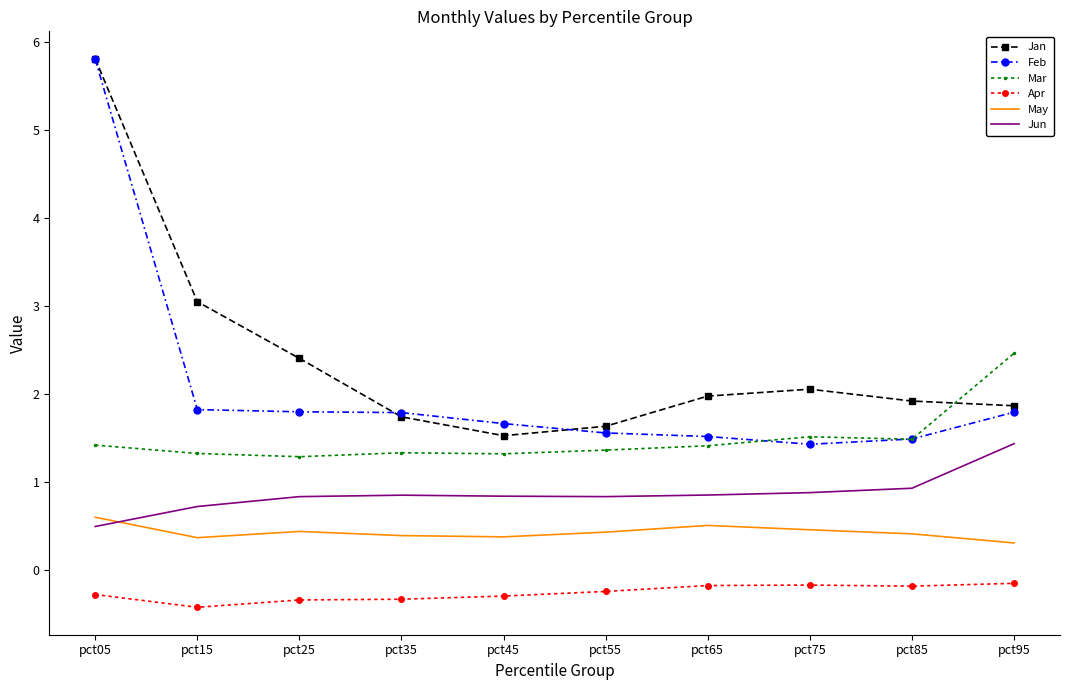

Which category has the highest value in the Mar series?

pct95